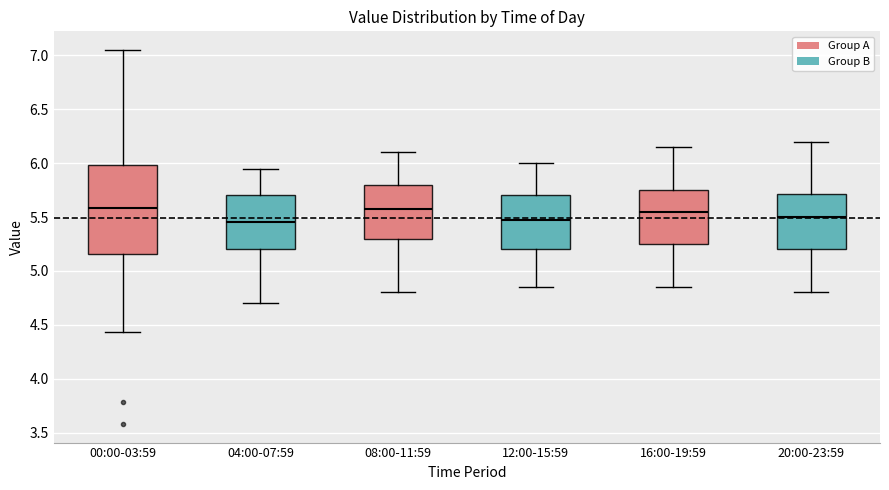

Reading left to right, transcribe this box plot: for each box, give where its median line is, the range the box spans, and where its two whiskers end, as read against the y-axis. The values are not printed on the chart, so give them approximately, as read against the axis.

00:00-03:59: median 5.60, box 5.15 to 6.00, whiskers 4.45 to 7.05
04:00-07:59: median 5.45, box 5.20 to 5.70, whiskers 4.70 to 5.95
08:00-11:59: median 5.60, box 5.30 to 5.80, whiskers 4.80 to 6.10
12:00-15:59: median 5.50, box 5.20 to 5.70, whiskers 4.85 to 6.00
16:00-19:59: median 5.55, box 5.25 to 5.75, whiskers 4.85 to 6.15
20:00-23:59: median 5.50, box 5.20 to 5.70, whiskers 4.80 to 6.20